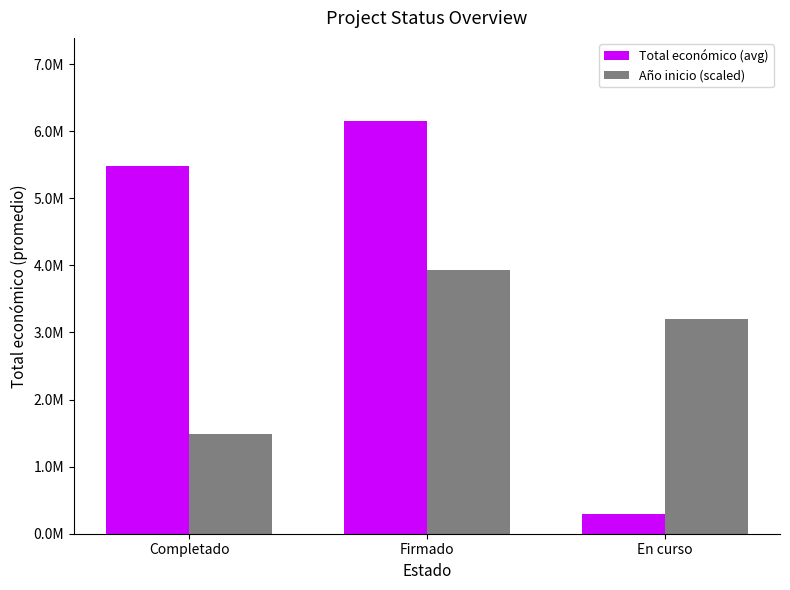

Are the bars horizontal?

No